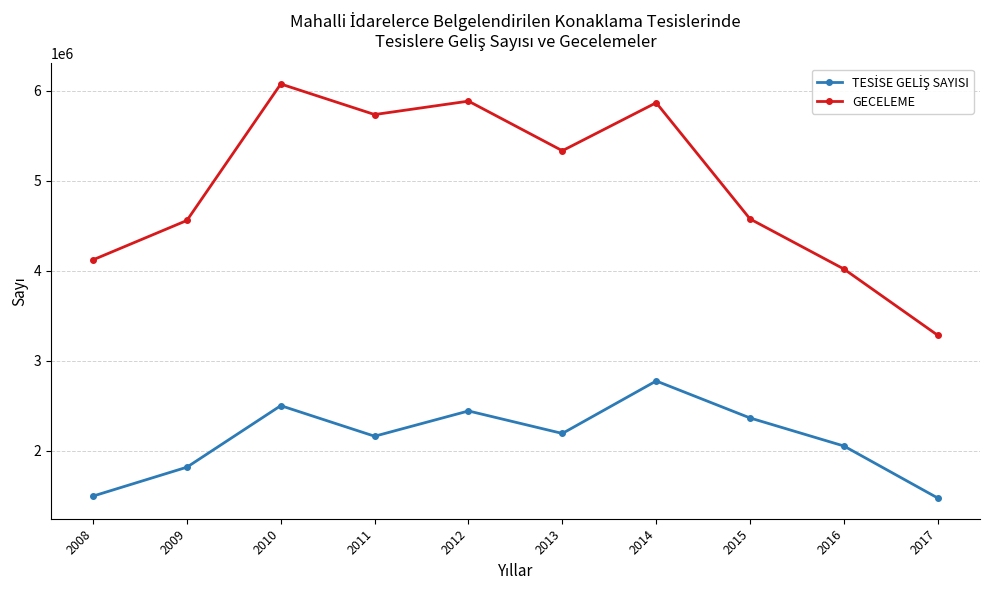

What is the value of the GECELEME point at the 9th from the left?

4017153